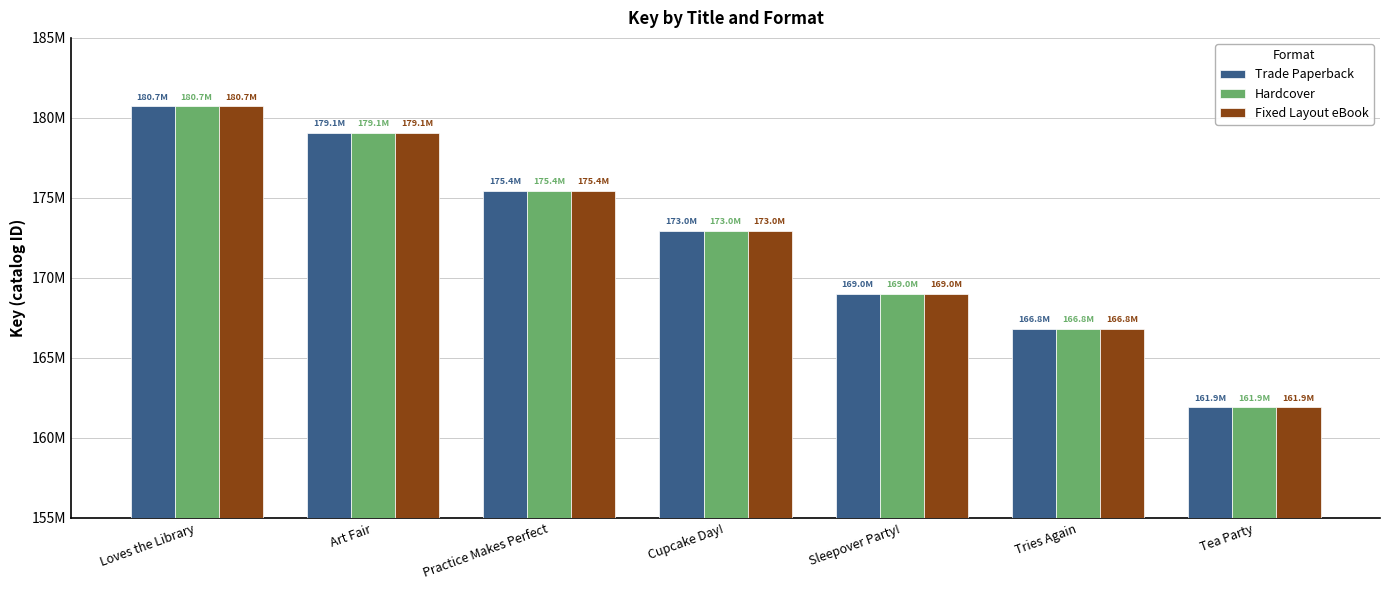

Does the chart contain stacked bars?

No